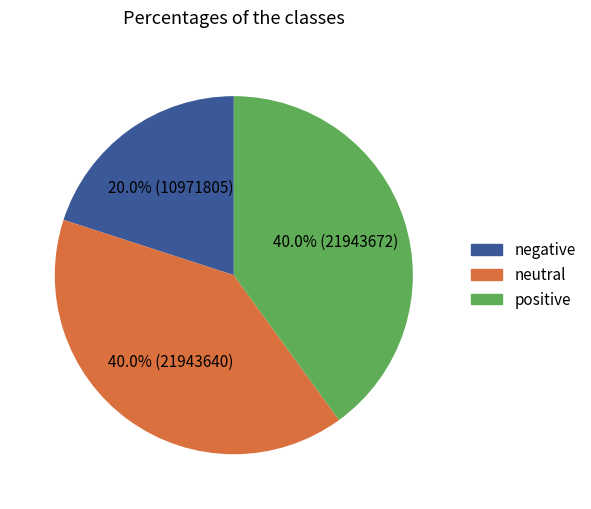

How many segments does this pie chart have?

3